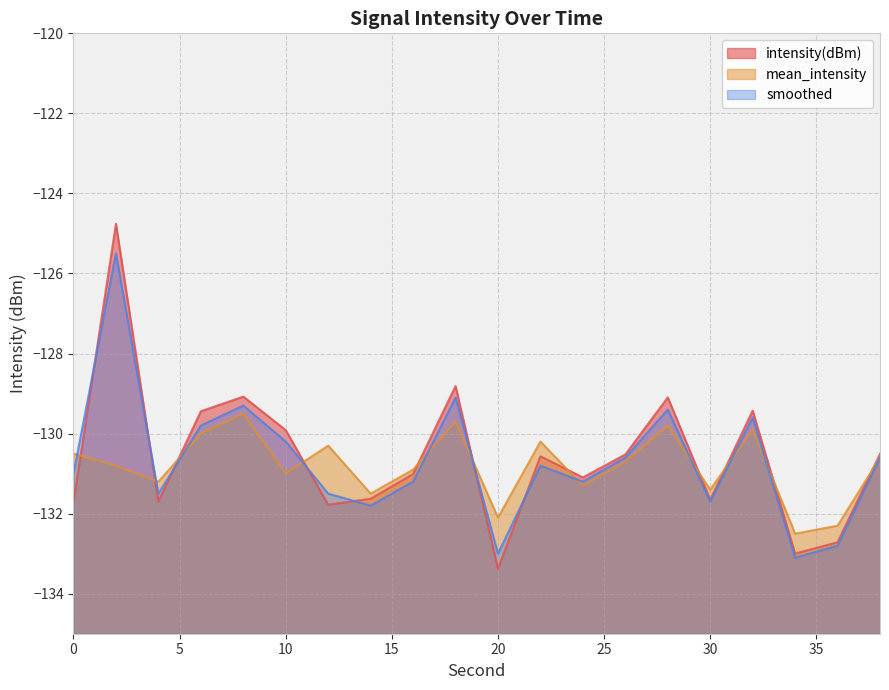

In intensity(dBm), how many points are higher than both neighbors (excluding endpoints)?

6